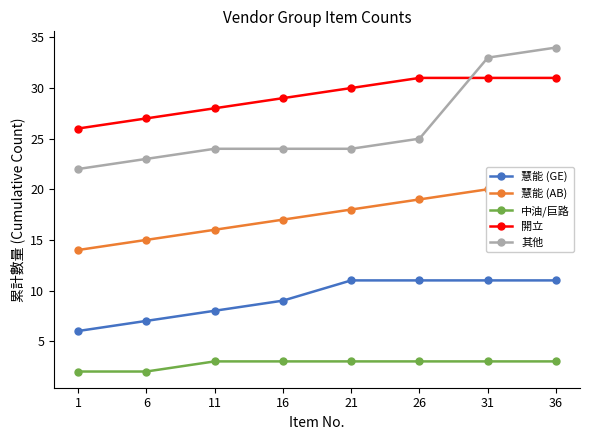

What is the maximum value shown in the chart?

34